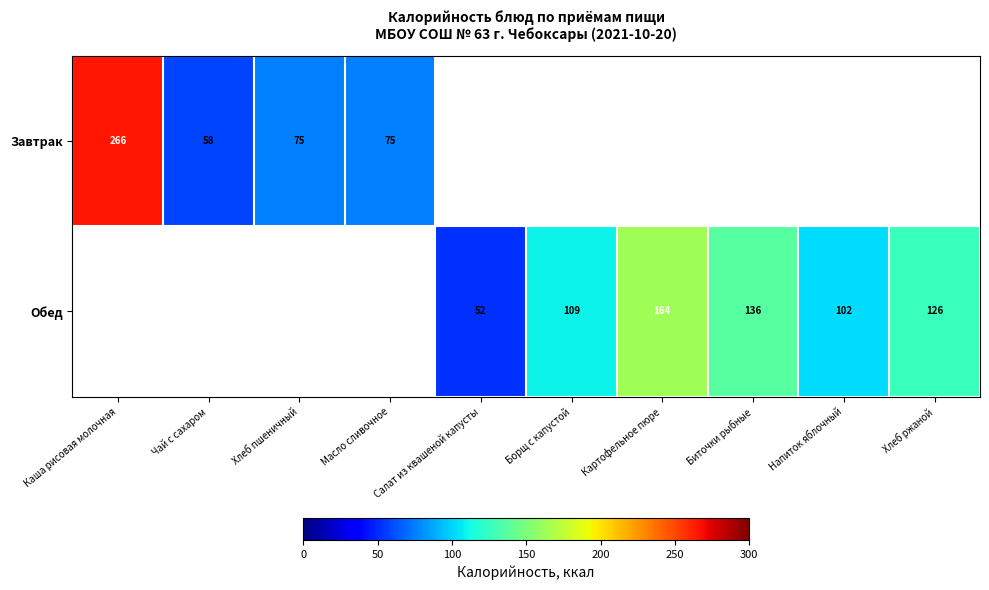

Is it true that Завтрак equals 16.4 at Масло сливочное?

False